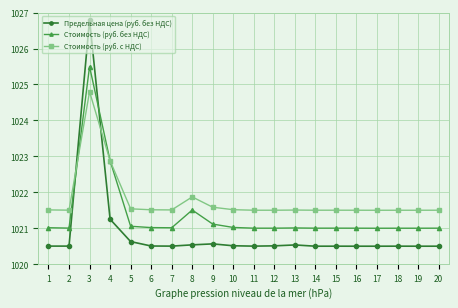

What is the sum of all Стоимость (руб. с НДС) values?

20435.2